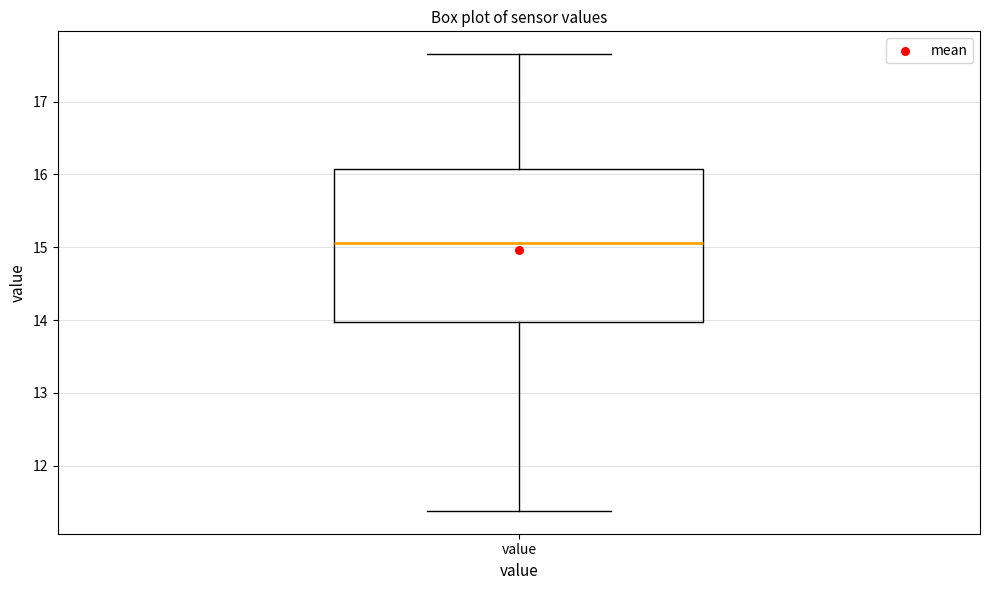

Read this box plot against the y-axis: the position of the median line, the range covered by the box, and the ends of both whiskers. The values are not printed on the chart, so give them approximately, as read against the axis.

median 15.1, box 14.0 to 16.1, whiskers 11.4 to 17.7